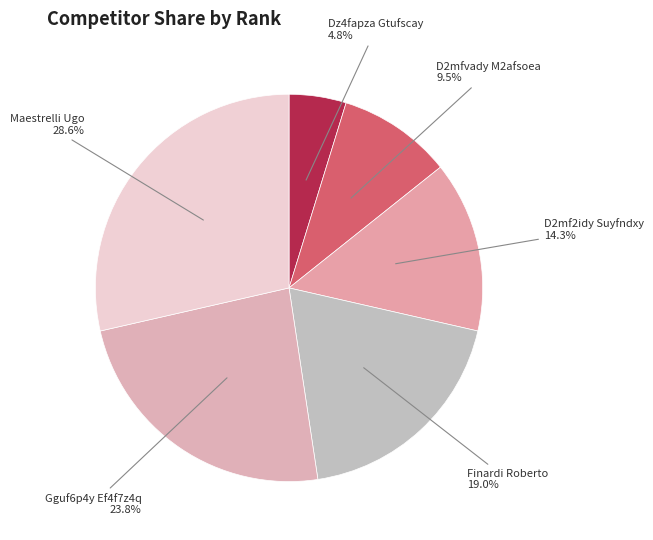

Which has a higher value, Gguf6p4y Ef4f7z4q or D2mfvady M2afsoea?

Gguf6p4y Ef4f7z4q